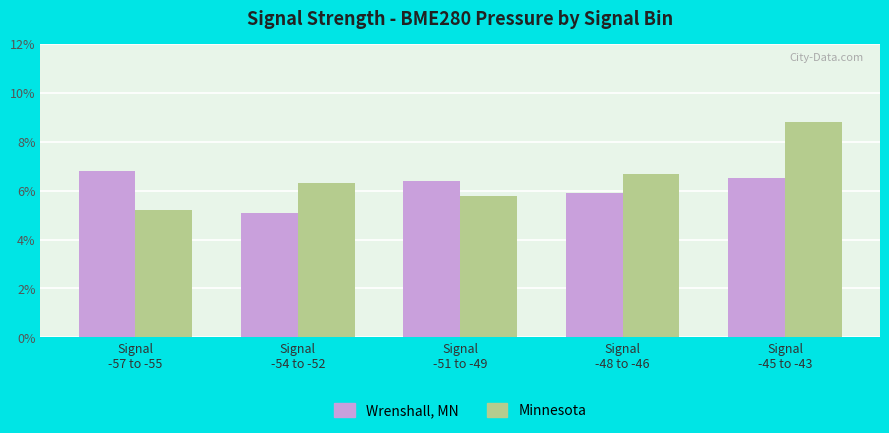

At which category does the chart reach its peak across all series?

Signal
-45 to -43